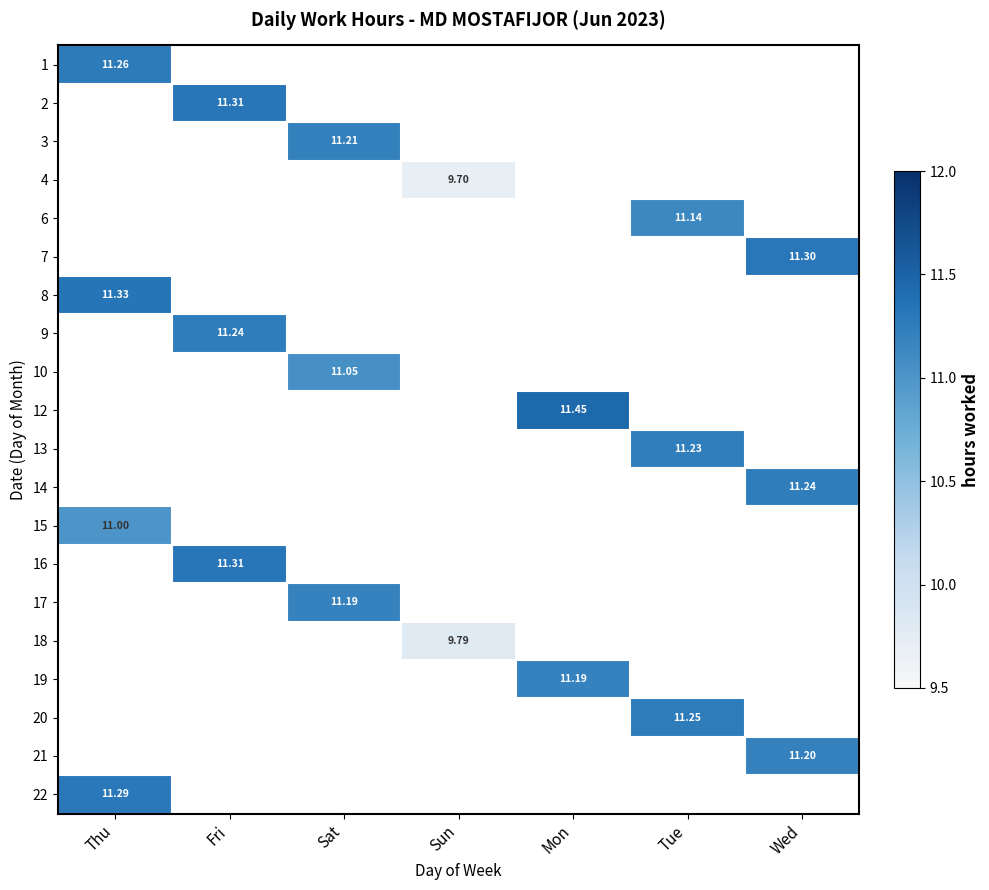

Is it true that 2 equals 11.3 at Fri?

True